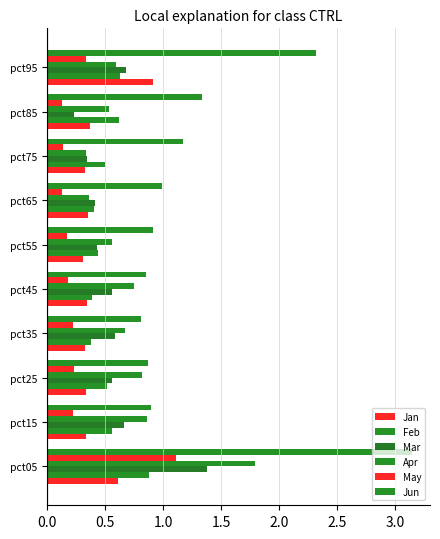

Reading left to right, list all the values displayed in this chart.

Jan: 0.6	0.3	0.3	0.3	0.3	0.3	0.4	0.3	0.4	0.9
Feb: 0.9	0.6	0.5	0.4	0.4	0.4	0.4	0.5	0.6	0.6
Mar: 1.4	0.7	0.6	0.6	0.6	0.4	0.4	0.3	0.2	0.7
Apr: 1.8	0.9	0.8	0.7	0.8	0.6	0.4	0.3	0.5	0.6
May: 1.1	0.2	0.2	0.2	0.2	0.2	0.1	0.1	0.1	0.3
Jun: 3.1	0.9	0.9	0.8	0.9	0.9	1.0	1.2	1.3	2.3